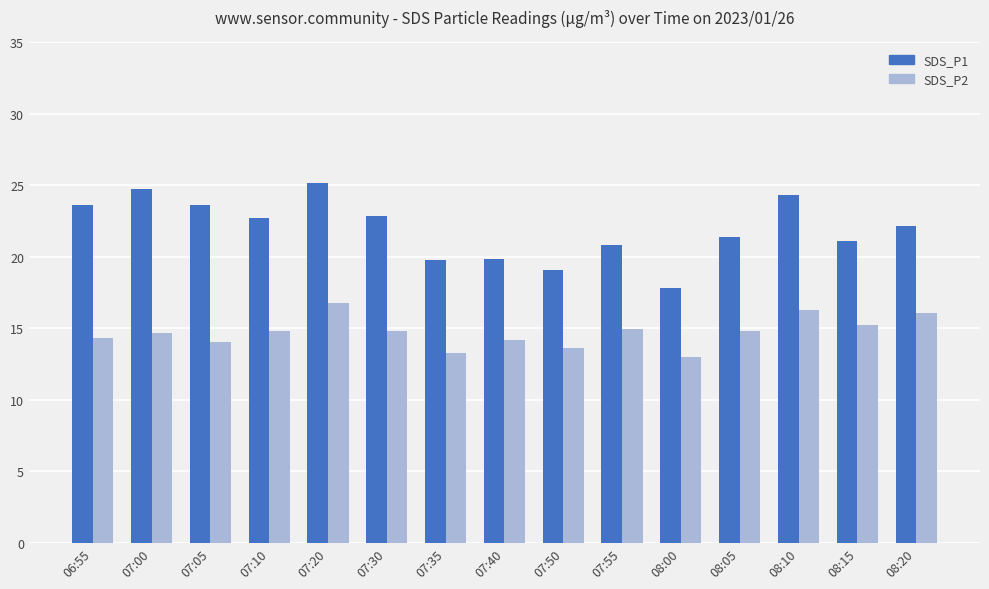

What is the difference between the SDS_P1 values at 07:55 and 08:10?

3.5